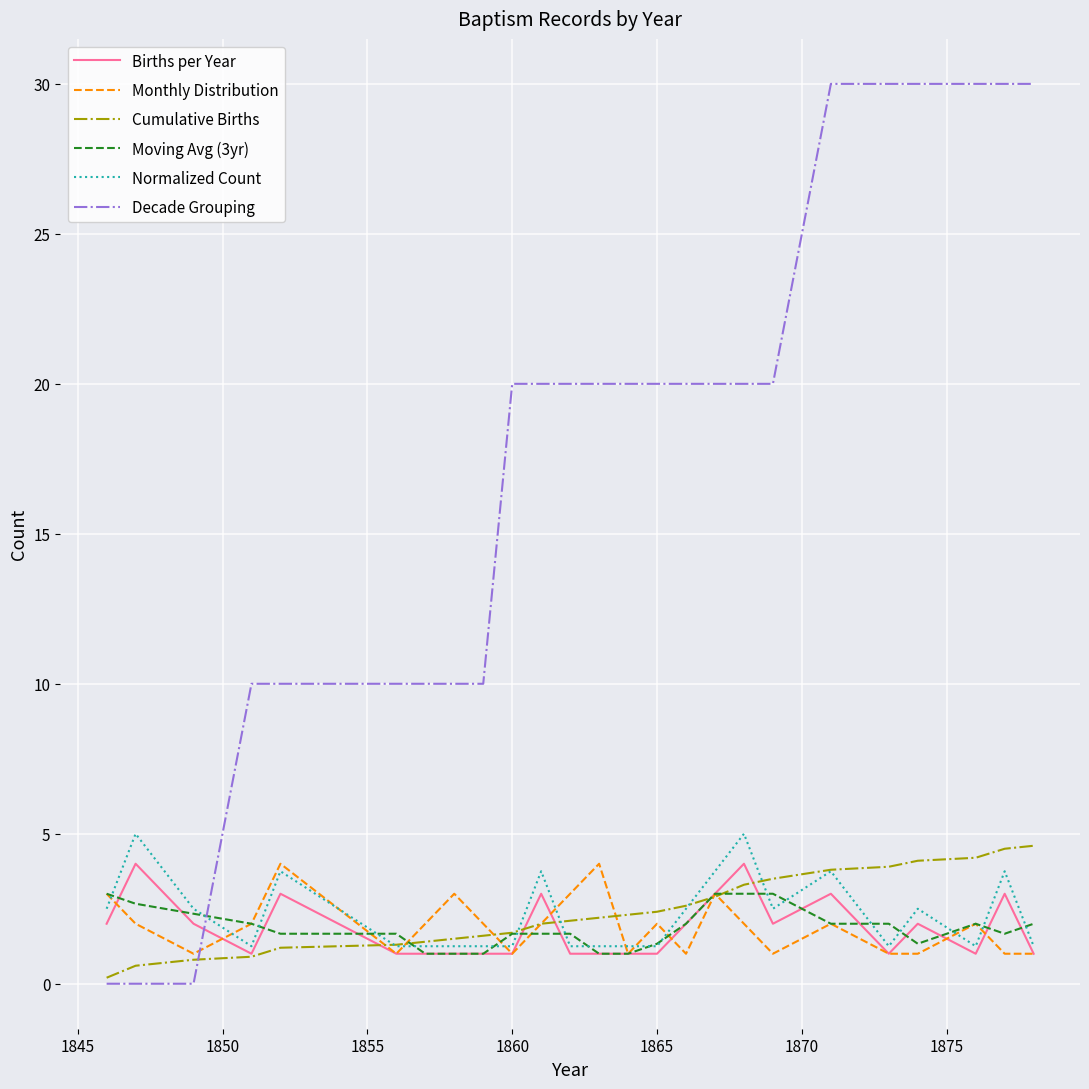

What is the greatest value displayed?

30.0